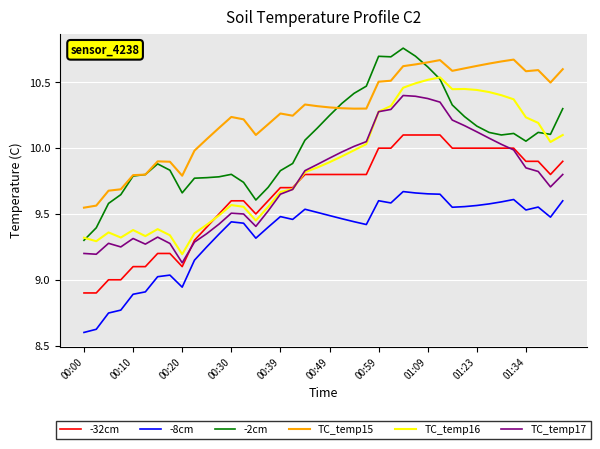

True or false: -2cm and -8cm intersect in this chart.

False